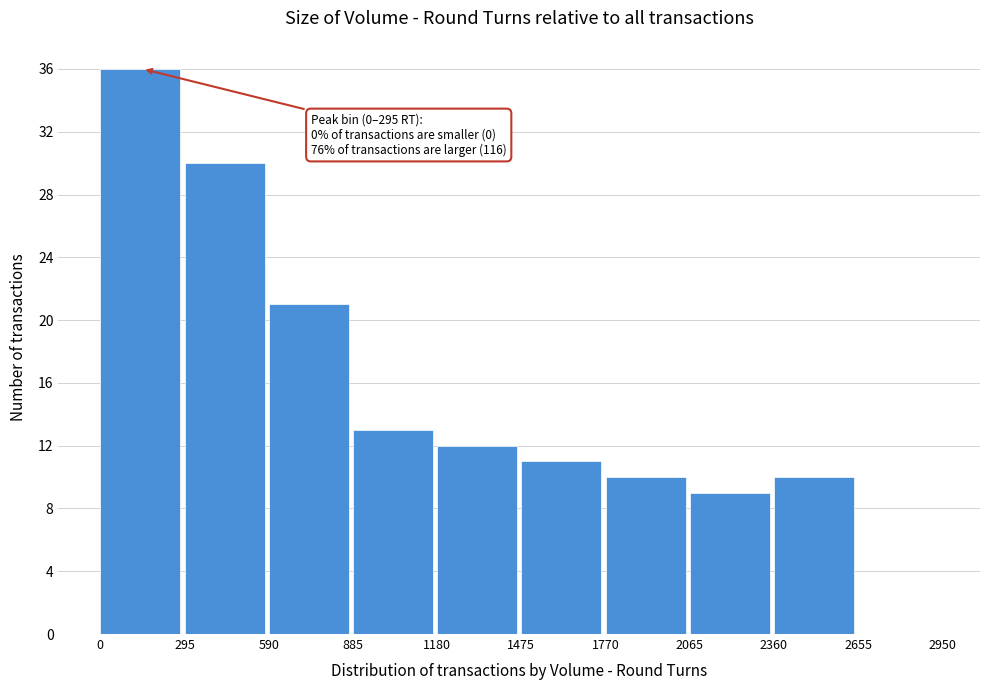

Over which range of the x-axis is the bar tallest?

0 to 295